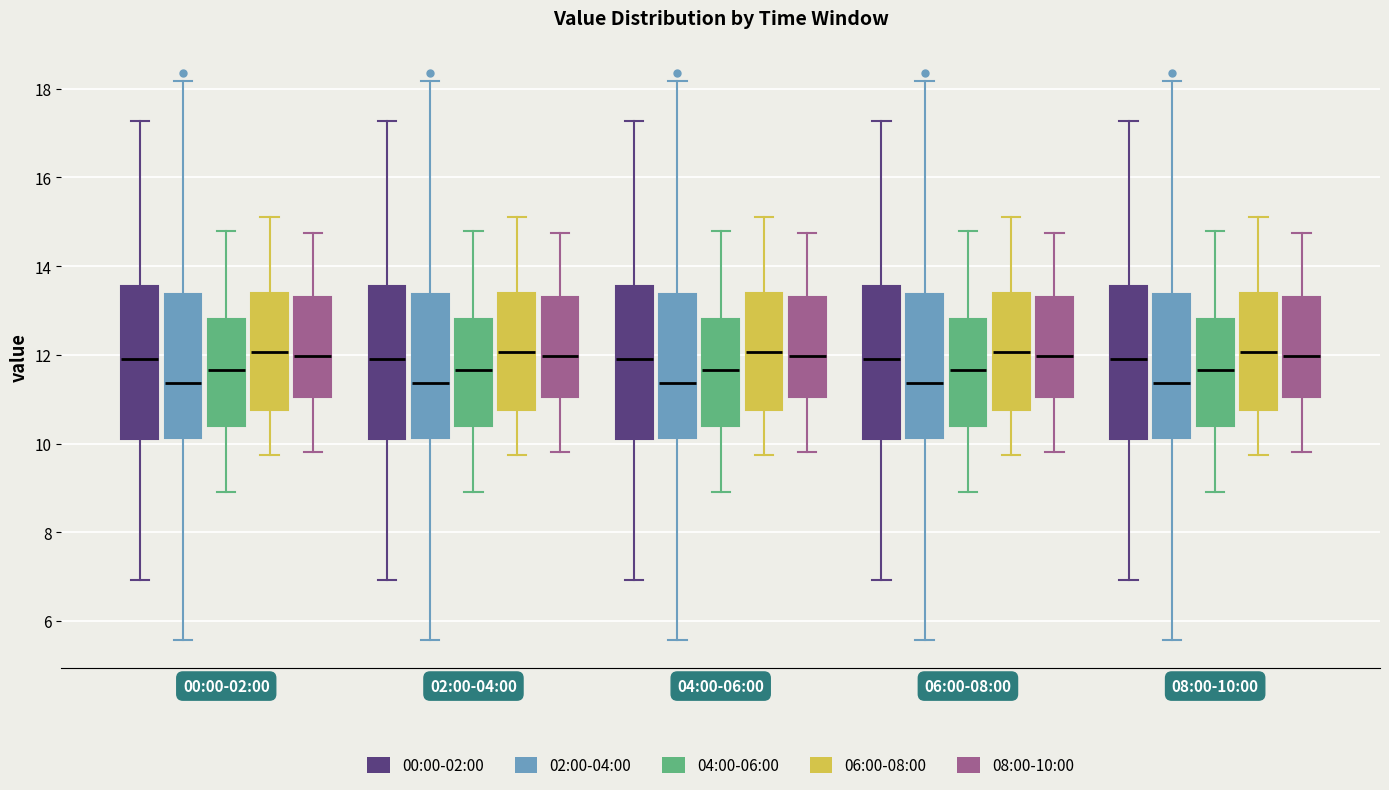

Reading left to right, transcribe this box plot: for each box, give where its median line is, the range the box spans, and where its two whiskers end, as read against the y-axis. The values are not printed on the chart, so give them approximately, as read against the axis.

00:00-02:00 (00:00-02:00): median 12.0, box 10.2 to 13.6, whiskers 7.0 to 17.2
00:00-02:00 (02:00-04:00): median 11.4, box 10.2 to 13.4, whiskers 5.6 to 18.2
00:00-02:00 (04:00-06:00): median 11.6, box 10.4 to 12.8, whiskers 9.0 to 14.8
00:00-02:00 (06:00-08:00): median 12.0, box 10.8 to 13.4, whiskers 9.8 to 15.2
00:00-02:00 (08:00-10:00): median 12.0, box 11.0 to 13.4, whiskers 9.8 to 14.8
02:00-04:00 (00:00-02:00): median 12.0, box 10.2 to 13.6, whiskers 7.0 to 17.2
02:00-04:00 (02:00-04:00): median 11.4, box 10.2 to 13.4, whiskers 5.6 to 18.2
02:00-04:00 (04:00-06:00): median 11.6, box 10.4 to 12.8, whiskers 9.0 to 14.8
02:00-04:00 (06:00-08:00): median 12.0, box 10.8 to 13.4, whiskers 9.8 to 15.2
02:00-04:00 (08:00-10:00): median 12.0, box 11.0 to 13.4, whiskers 9.8 to 14.8
04:00-06:00 (00:00-02:00): median 12.0, box 10.2 to 13.6, whiskers 7.0 to 17.2
04:00-06:00 (02:00-04:00): median 11.4, box 10.2 to 13.4, whiskers 5.6 to 18.2
04:00-06:00 (04:00-06:00): median 11.6, box 10.4 to 12.8, whiskers 9.0 to 14.8
04:00-06:00 (06:00-08:00): median 12.0, box 10.8 to 13.4, whiskers 9.8 to 15.2
04:00-06:00 (08:00-10:00): median 12.0, box 11.0 to 13.4, whiskers 9.8 to 14.8
06:00-08:00 (00:00-02:00): median 12.0, box 10.2 to 13.6, whiskers 7.0 to 17.2
06:00-08:00 (02:00-04:00): median 11.4, box 10.2 to 13.4, whiskers 5.6 to 18.2
06:00-08:00 (04:00-06:00): median 11.6, box 10.4 to 12.8, whiskers 9.0 to 14.8
06:00-08:00 (06:00-08:00): median 12.0, box 10.8 to 13.4, whiskers 9.8 to 15.2
06:00-08:00 (08:00-10:00): median 12.0, box 11.0 to 13.4, whiskers 9.8 to 14.8
08:00-10:00 (00:00-02:00): median 12.0, box 10.2 to 13.6, whiskers 7.0 to 17.2
08:00-10:00 (02:00-04:00): median 11.4, box 10.2 to 13.4, whiskers 5.6 to 18.2
08:00-10:00 (04:00-06:00): median 11.6, box 10.4 to 12.8, whiskers 9.0 to 14.8
08:00-10:00 (06:00-08:00): median 12.0, box 10.8 to 13.4, whiskers 9.8 to 15.2
08:00-10:00 (08:00-10:00): median 12.0, box 11.0 to 13.4, whiskers 9.8 to 14.8